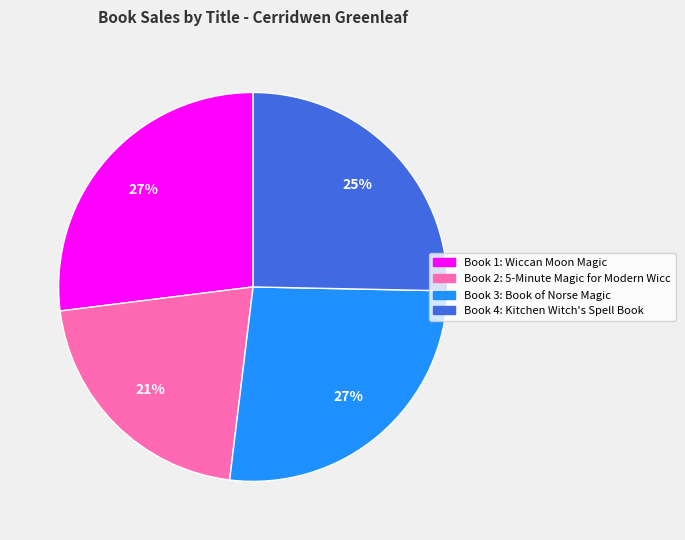

Does any single category account for the majority?

No